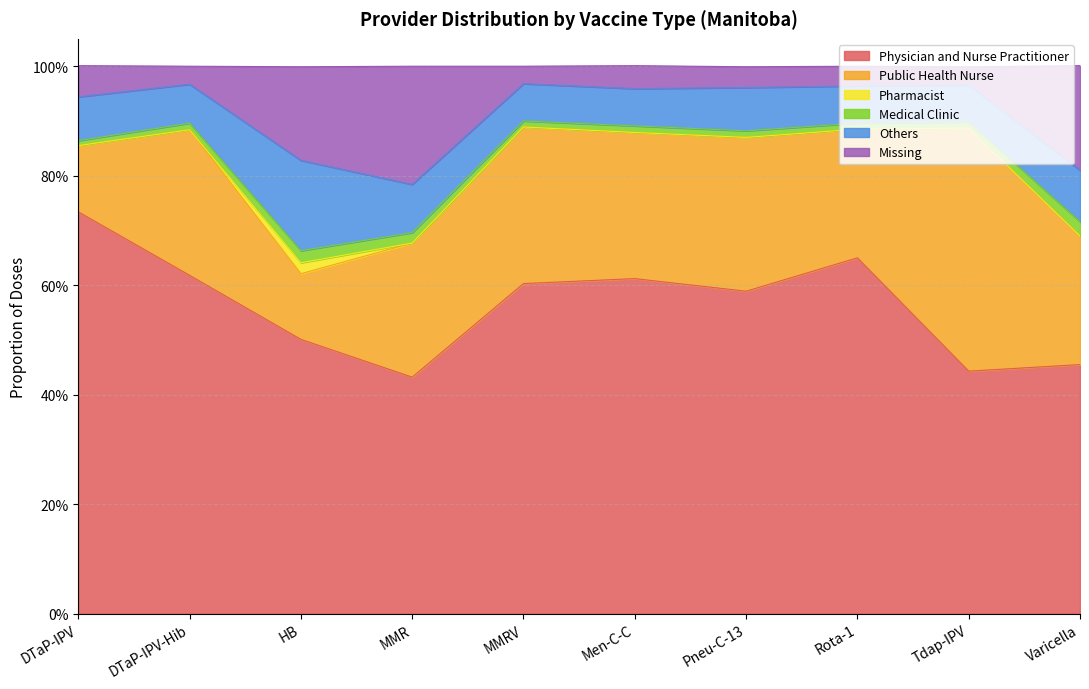

Reading right to left, what are all the values shown in this chart?

Physician and Nurse Practitioner: Varicella=0.5	Tdap-IPV=0.4	Rota-1=0.7	Pneu-C-13=0.6	Men-C-C=0.6	MMRV=0.6	MMR=0.4	HB=0.5	DTaP-IPV-Hib=0.6	DTaP-IPV=0.7
Public Health Nurse: Varicella=0.2	Tdap-IPV=0.4	Rota-1=0.2	Pneu-C-13=0.3	Men-C-C=0.3	MMRV=0.3	MMR=0.2	HB=0.1	DTaP-IPV-Hib=0.3	DTaP-IPV=0.1
Pharmacist: Varicella=0.0	Tdap-IPV=0.0	Rota-1=0.0	Pneu-C-13=0.0	Men-C-C=0.0	MMRV=0.0	MMR=0.0	HB=0.0	DTaP-IPV-Hib=0.0	DTaP-IPV=0.0
Medical Clinic: Varicella=0.0	Tdap-IPV=0.0	Rota-1=0.0	Pneu-C-13=0.0	Men-C-C=0.0	MMRV=0.0	MMR=0.0	HB=0.0	DTaP-IPV-Hib=0.0	DTaP-IPV=0.0
Others: Varicella=0.1	Tdap-IPV=0.1	Rota-1=0.1	Pneu-C-13=0.1	Men-C-C=0.1	MMRV=0.1	MMR=0.1	HB=0.2	DTaP-IPV-Hib=0.1	DTaP-IPV=0.1
Missing: Varicella=0.2	Tdap-IPV=0.0	Rota-1=0.0	Pneu-C-13=0.0	Men-C-C=0.0	MMRV=0.0	MMR=0.2	HB=0.2	DTaP-IPV-Hib=0.0	DTaP-IPV=0.1